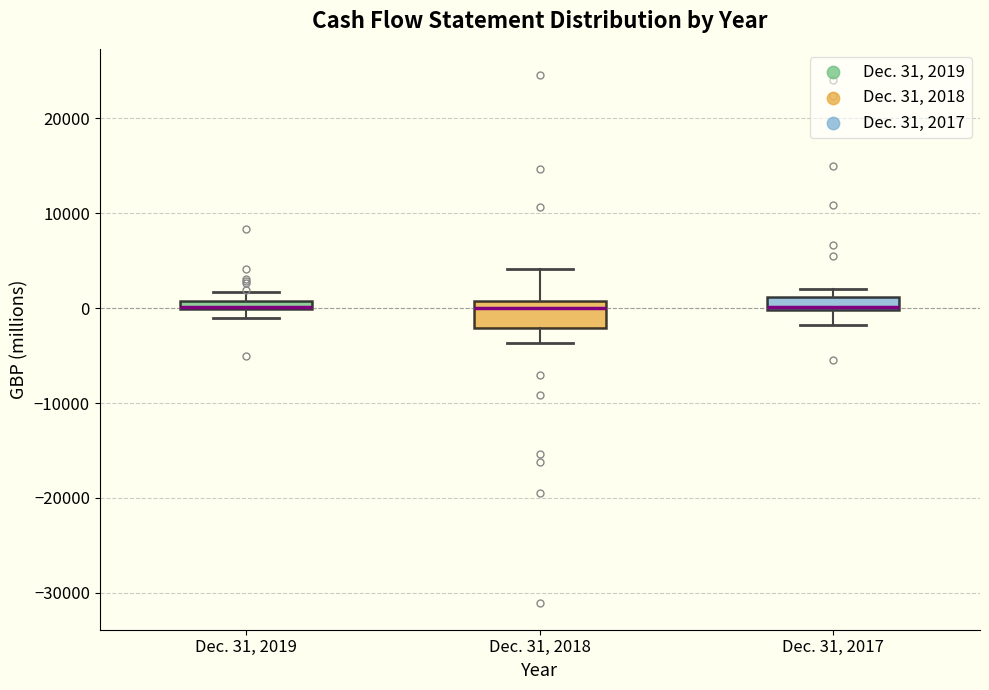

Comparing the boxes themselves (not the whiskers), which one is the tallest?

Dec. 31, 2018